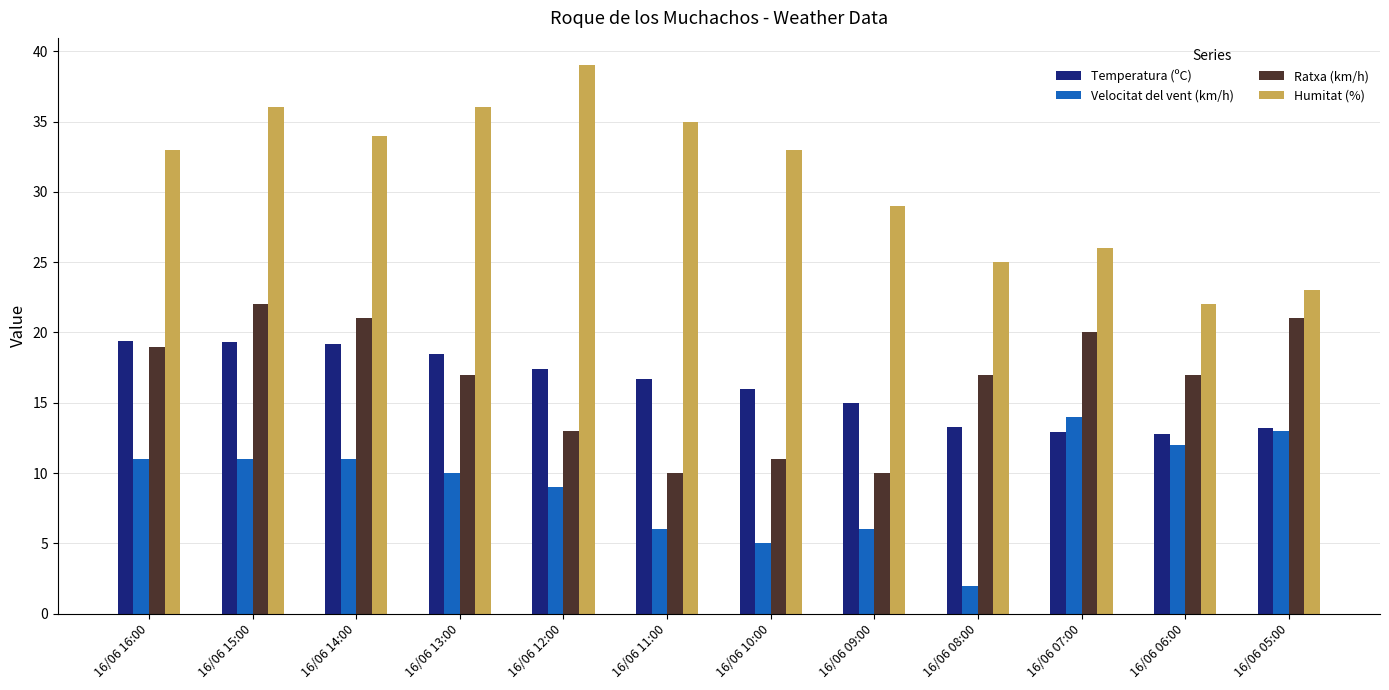

Which series has the largest range (max minus min)?

Humitat (%)